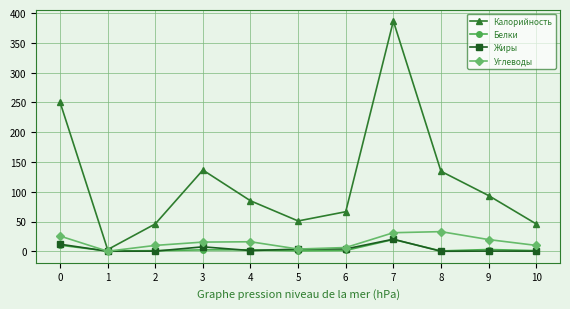

Does the chart have visible grid lines?

Yes